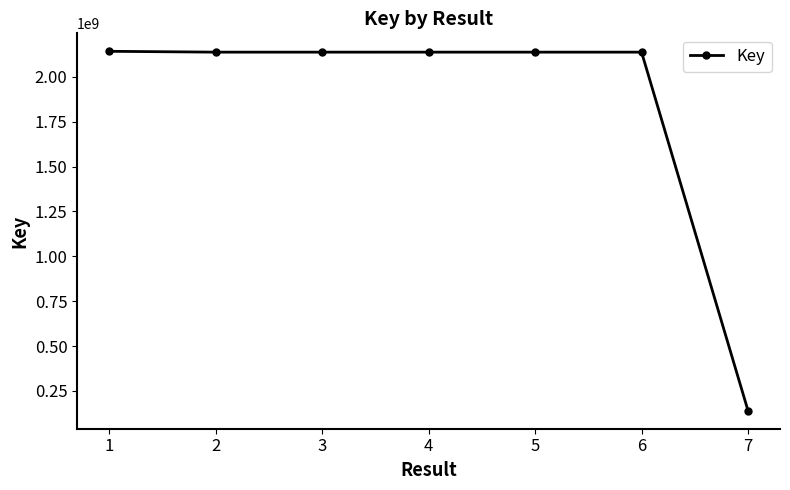

What is the minimum value shown in the chart?

139932075